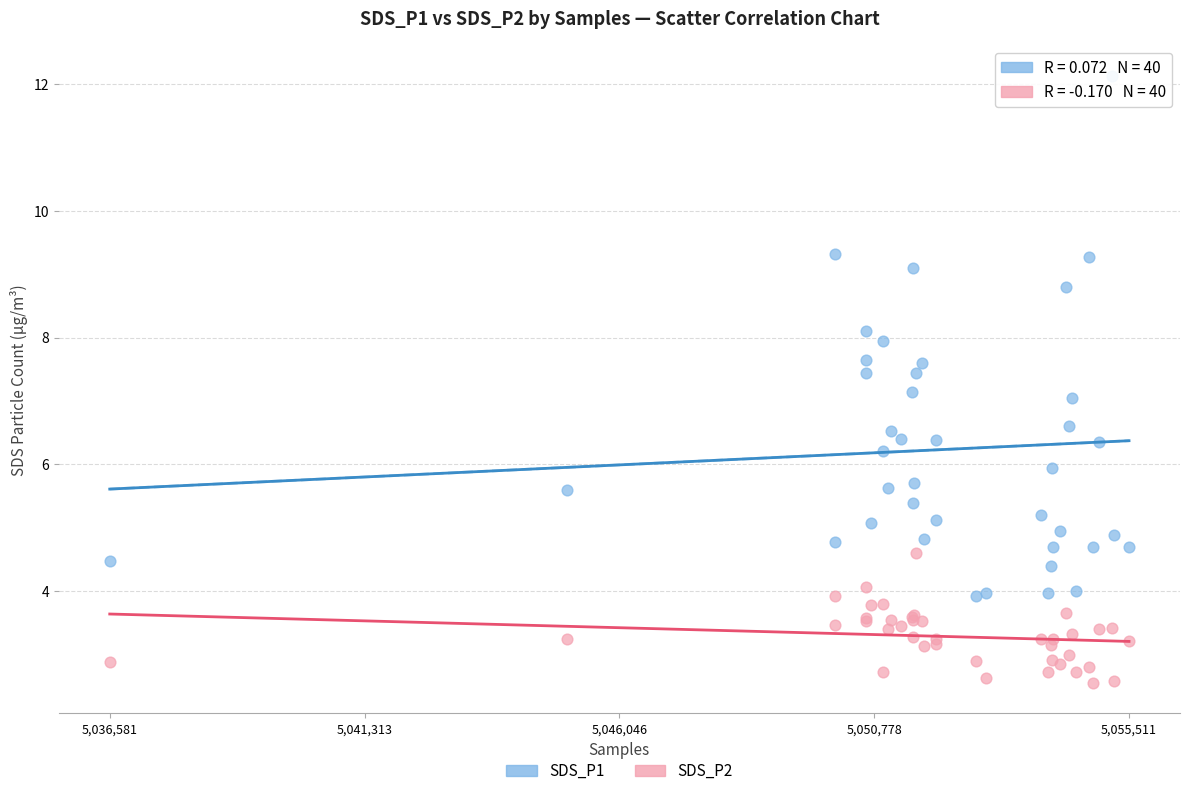

Which series reaches the maximum Y coordinate?

SDS_P1